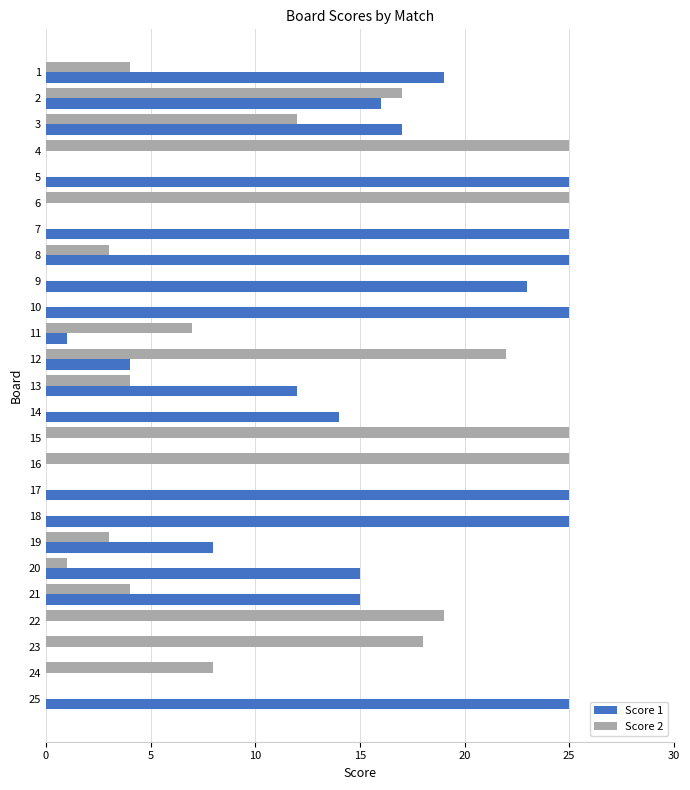

Which series has the largest total across all categories?

Score 1